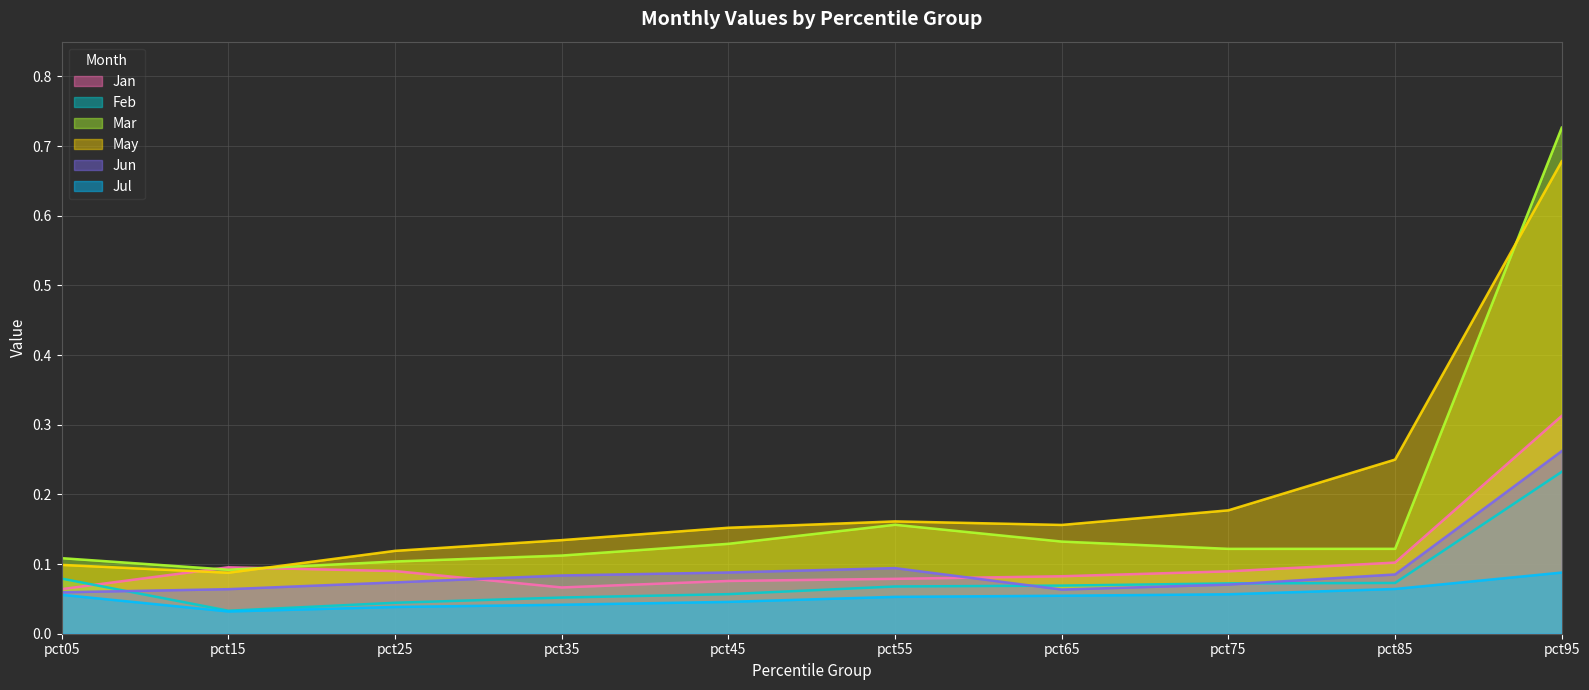

The value of Jul at pct35 is 0.0. True or false?

True